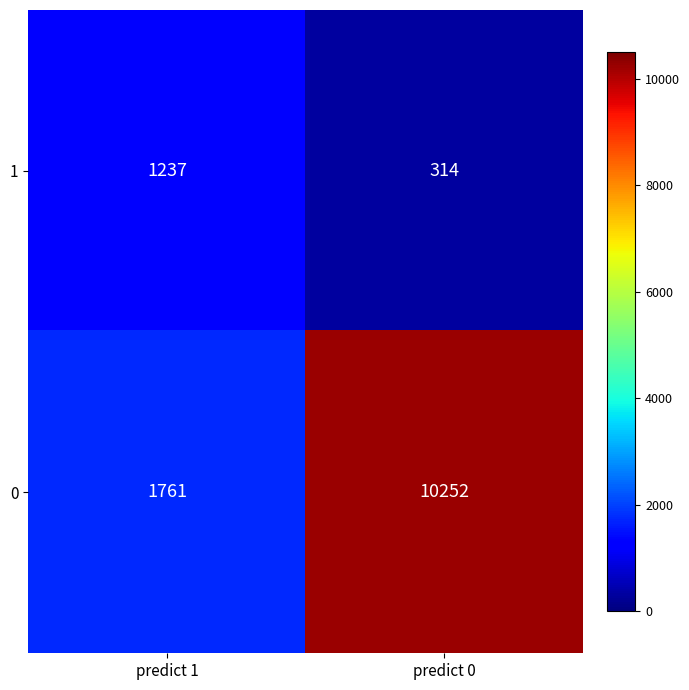

What is the sum of all 0 values?

12013